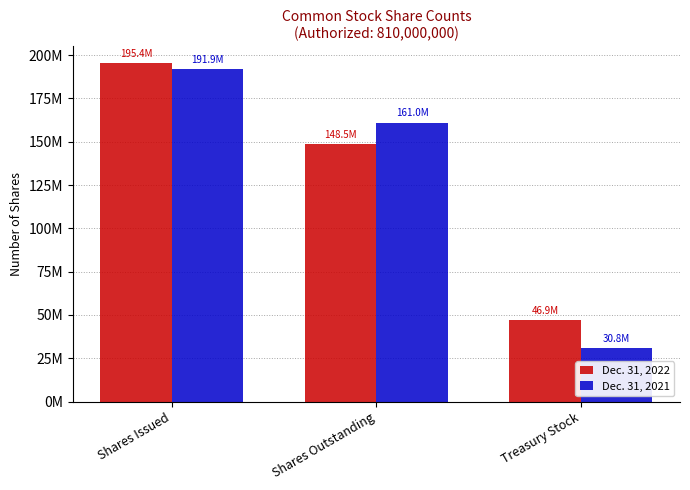

What is the label of the 1st bar from the right?

Treasury Stock